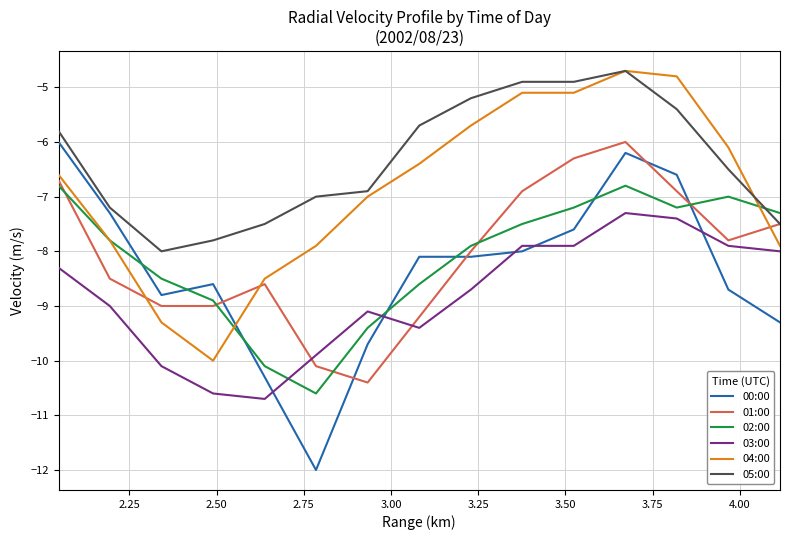

What is the average value of the 05:00 series?

-6.3